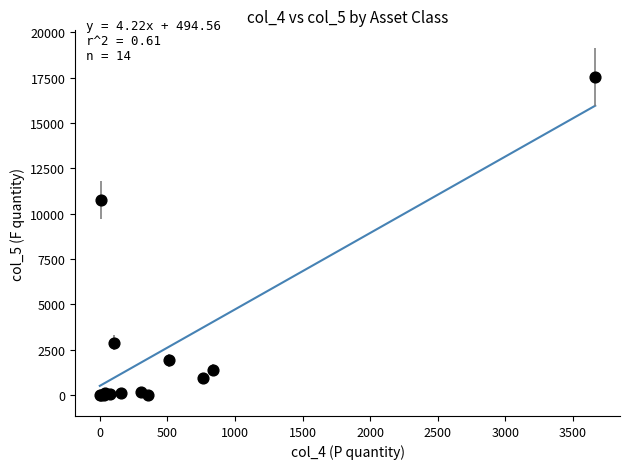

What Y value in the scatter plot is closest to 8773?

10751